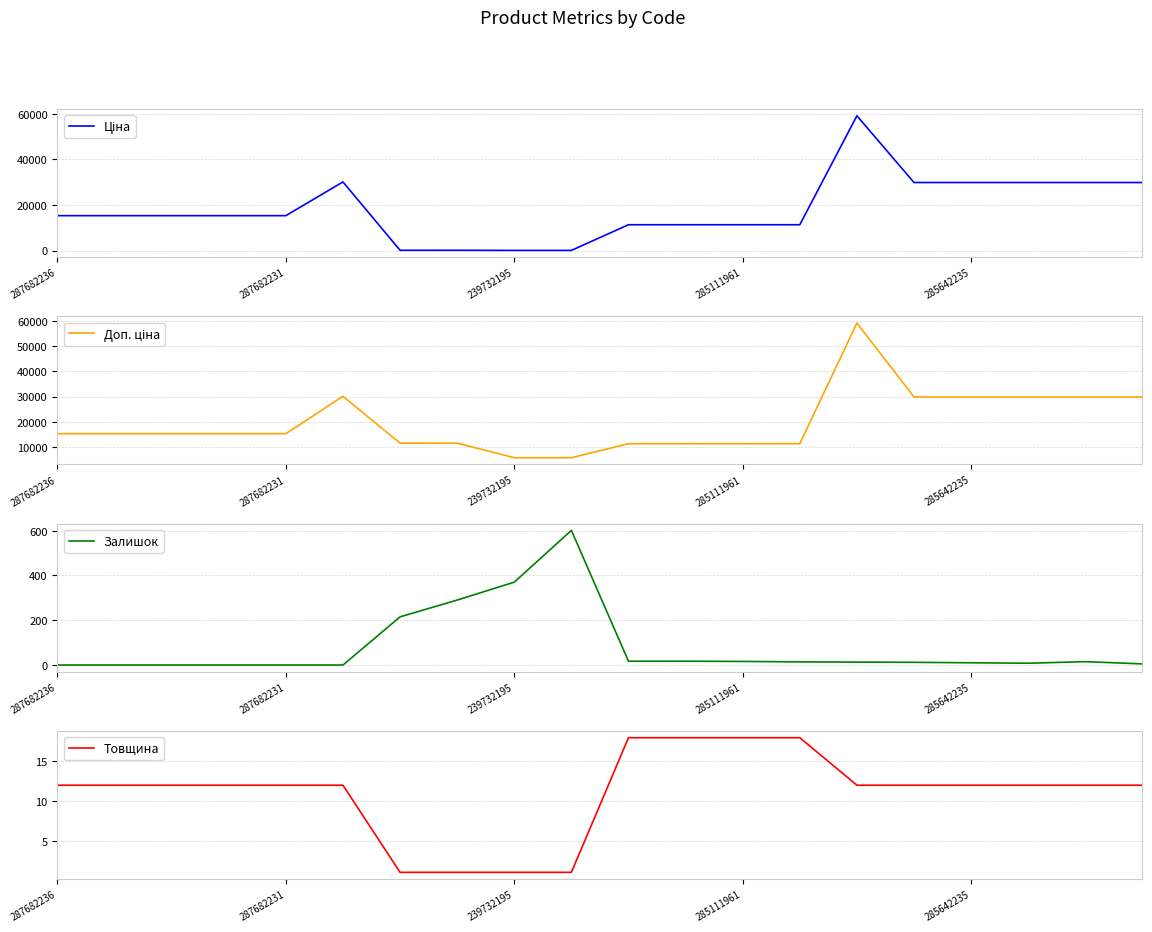

In Залишок, how many points are higher than both neighbors (excluding endpoints)?

2